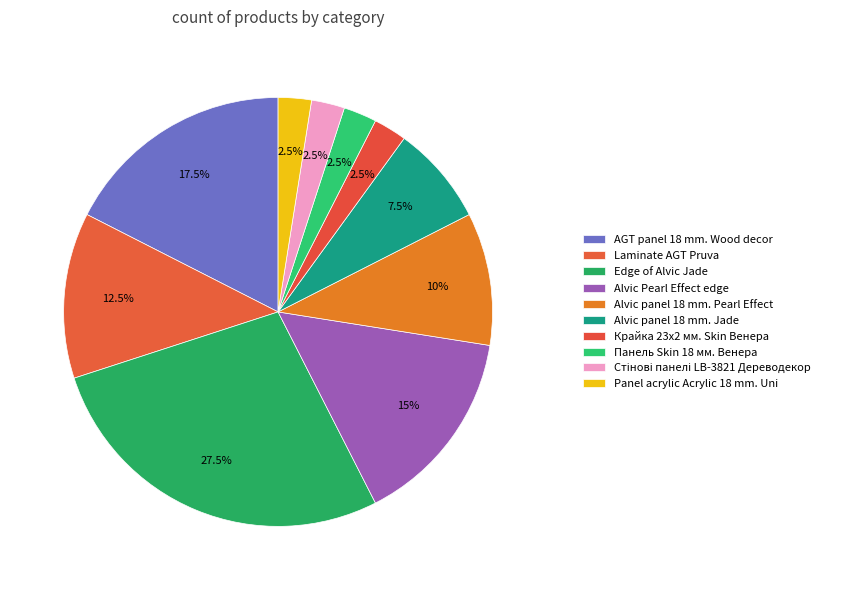

How many slices are in this pie chart?

10